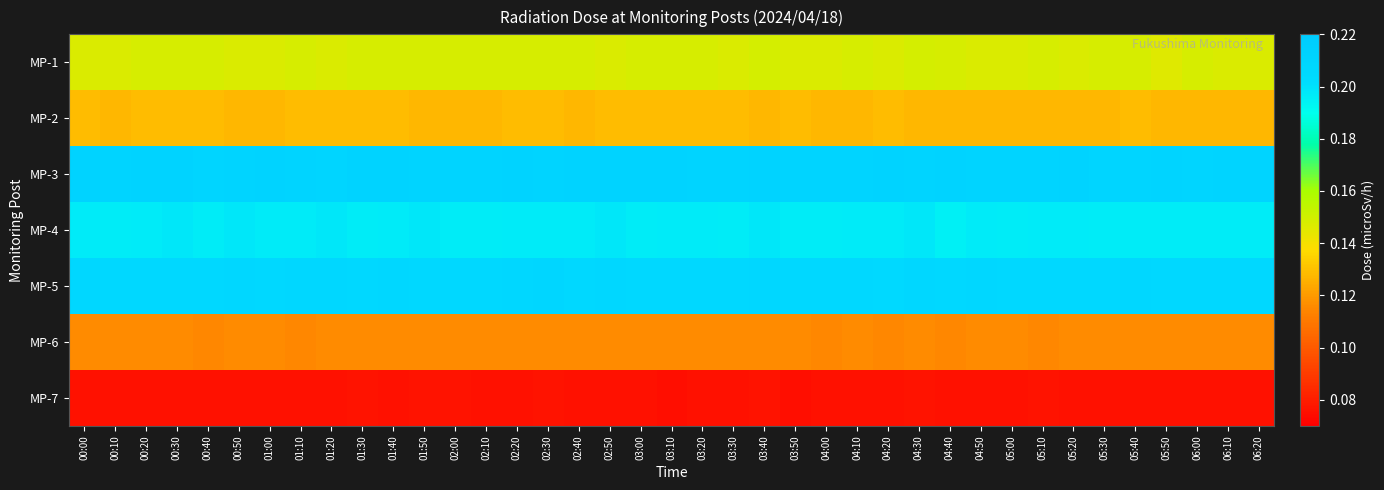

Reading left to right, what are all the values shown in this chart?

MP-1: 00:00=0.1	00:10=0.1	00:20=0.1	00:30=0.1	00:40=0.1	00:50=0.1	01:00=0.1	01:10=0.1	01:20=0.1	01:30=0.1	01:40=0.1	01:50=0.1	02:00=0.1	02:10=0.1	02:20=0.1	02:30=0.1	02:40=0.1	02:50=0.1	03:00=0.1	03:10=0.1	03:20=0.1	03:30=0.1	03:40=0.1	03:50=0.1	04:00=0.1	04:10=0.1	04:20=0.1	04:30=0.1	04:40=0.1	04:50=0.1	05:00=0.1	05:10=0.1	05:20=0.1	05:30=0.1	05:40=0.1	05:50=0.1	06:00=0.1	06:10=0.1	06:20=0.1
MP-2: 00:00=0.1	00:10=0.1	00:20=0.1	00:30=0.1	00:40=0.1	00:50=0.1	01:00=0.1	01:10=0.1	01:20=0.1	01:30=0.1	01:40=0.1	01:50=0.1	02:00=0.1	02:10=0.1	02:20=0.1	02:30=0.1	02:40=0.1	02:50=0.1	03:00=0.1	03:10=0.1	03:20=0.1	03:30=0.1	03:40=0.1	03:50=0.1	04:00=0.1	04:10=0.1	04:20=0.1	04:30=0.1	04:40=0.1	04:50=0.1	05:00=0.1	05:10=0.1	05:20=0.1	05:30=0.1	05:40=0.1	05:50=0.1	06:00=0.1	06:10=0.1	06:20=0.1
MP-3: 00:00=0.2	00:10=0.2	00:20=0.2	00:30=0.2	00:40=0.2	00:50=0.2	01:00=0.2	01:10=0.2	01:20=0.2	01:30=0.2	01:40=0.2	01:50=0.2	02:00=0.2	02:10=0.2	02:20=0.2	02:30=0.2	02:40=0.2	02:50=0.2	03:00=0.2	03:10=0.2	03:20=0.2	03:30=0.2	03:40=0.2	03:50=0.2	04:00=0.2	04:10=0.2	04:20=0.2	04:30=0.2	04:40=0.2	04:50=0.2	05:00=0.2	05:10=0.2	05:20=0.2	05:30=0.2	05:40=0.2	05:50=0.2	06:00=0.2	06:10=0.2	06:20=0.2
MP-4: 00:00=0.2	00:10=0.2	00:20=0.2	00:30=0.2	00:40=0.2	00:50=0.2	01:00=0.2	01:10=0.2	01:20=0.2	01:30=0.2	01:40=0.2	01:50=0.2	02:00=0.2	02:10=0.2	02:20=0.2	02:30=0.2	02:40=0.2	02:50=0.2	03:00=0.2	03:10=0.2	03:20=0.2	03:30=0.2	03:40=0.2	03:50=0.2	04:00=0.2	04:10=0.2	04:20=0.2	04:30=0.2	04:40=0.2	04:50=0.2	05:00=0.2	05:10=0.2	05:20=0.2	05:30=0.2	05:40=0.2	05:50=0.2	06:00=0.2	06:10=0.2	06:20=0.2
MP-5: 00:00=0.2	00:10=0.2	00:20=0.2	00:30=0.2	00:40=0.2	00:50=0.2	01:00=0.2	01:10=0.2	01:20=0.2	01:30=0.2	01:40=0.2	01:50=0.2	02:00=0.2	02:10=0.2	02:20=0.2	02:30=0.2	02:40=0.2	02:50=0.2	03:00=0.2	03:10=0.2	03:20=0.2	03:30=0.2	03:40=0.2	03:50=0.2	04:00=0.2	04:10=0.2	04:20=0.2	04:30=0.2	04:40=0.2	04:50=0.2	05:00=0.2	05:10=0.2	05:20=0.2	05:30=0.2	05:40=0.2	05:50=0.2	06:00=0.2	06:10=0.2	06:20=0.2
MP-6: 00:00=0.1	00:10=0.1	00:20=0.1	00:30=0.1	00:40=0.1	00:50=0.1	01:00=0.1	01:10=0.1	01:20=0.1	01:30=0.1	01:40=0.1	01:50=0.1	02:00=0.1	02:10=0.1	02:20=0.1	02:30=0.1	02:40=0.1	02:50=0.1	03:00=0.1	03:10=0.1	03:20=0.1	03:30=0.1	03:40=0.1	03:50=0.1	04:00=0.1	04:10=0.1	04:20=0.1	04:30=0.1	04:40=0.1	04:50=0.1	05:00=0.1	05:10=0.1	05:20=0.1	05:30=0.1	05:40=0.1	05:50=0.1	06:00=0.1	06:10=0.1	06:20=0.1
MP-7: 00:00=0.1	00:10=0.1	00:20=0.1	00:30=0.1	00:40=0.1	00:50=0.1	01:00=0.1	01:10=0.1	01:20=0.1	01:30=0.1	01:40=0.1	01:50=0.1	02:00=0.1	02:10=0.1	02:20=0.1	02:30=0.1	02:40=0.1	02:50=0.1	03:00=0.1	03:10=0.1	03:20=0.1	03:30=0.1	03:40=0.1	03:50=0.1	04:00=0.1	04:10=0.1	04:20=0.1	04:30=0.1	04:40=0.1	04:50=0.1	05:00=0.1	05:10=0.1	05:20=0.1	05:30=0.1	05:40=0.1	05:50=0.1	06:00=0.1	06:10=0.1	06:20=0.1